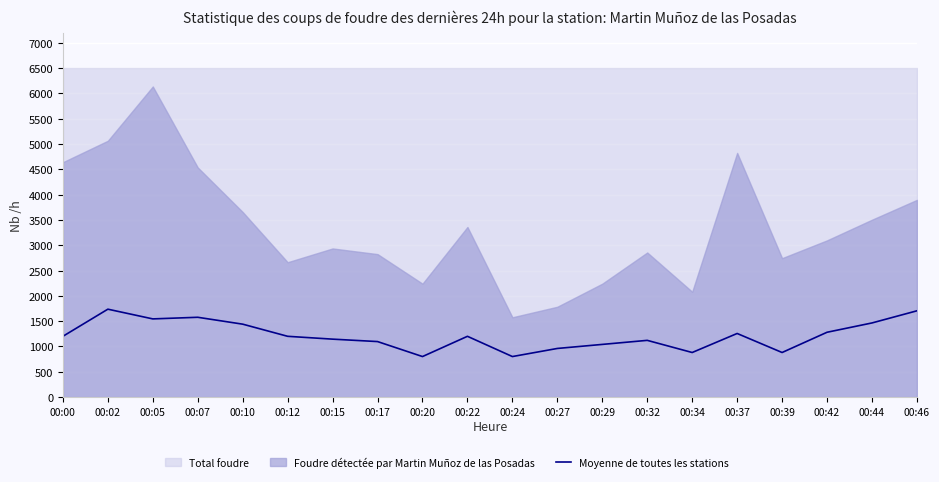

What is the difference between the second highest and minimum values?

904.0